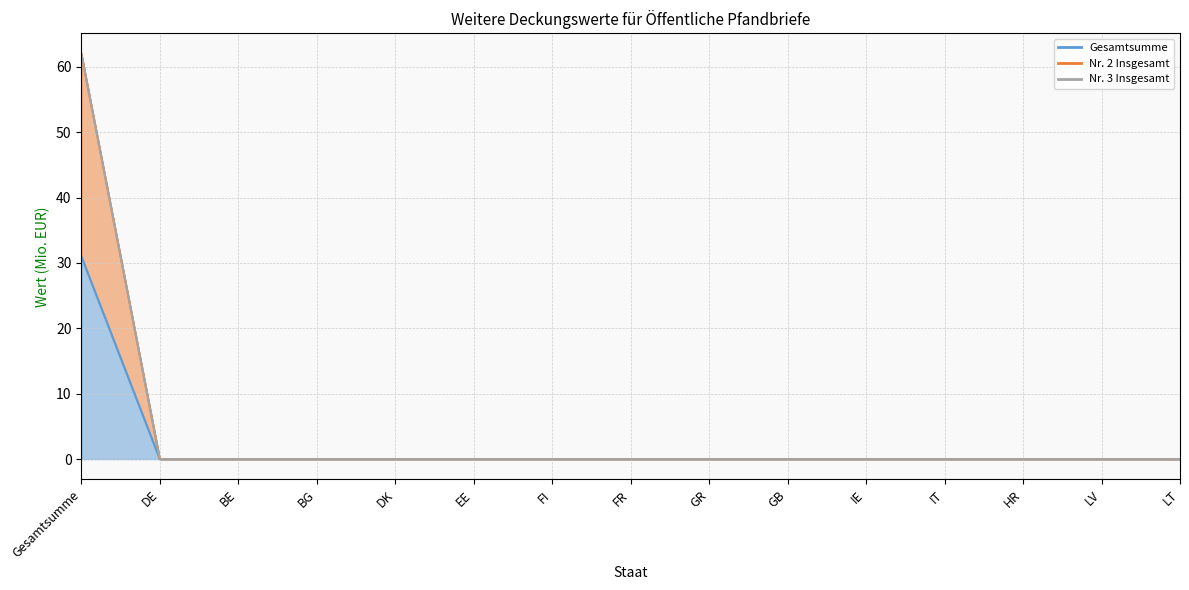

The value of Gesamtsumme at LV is 0. True or false?

True